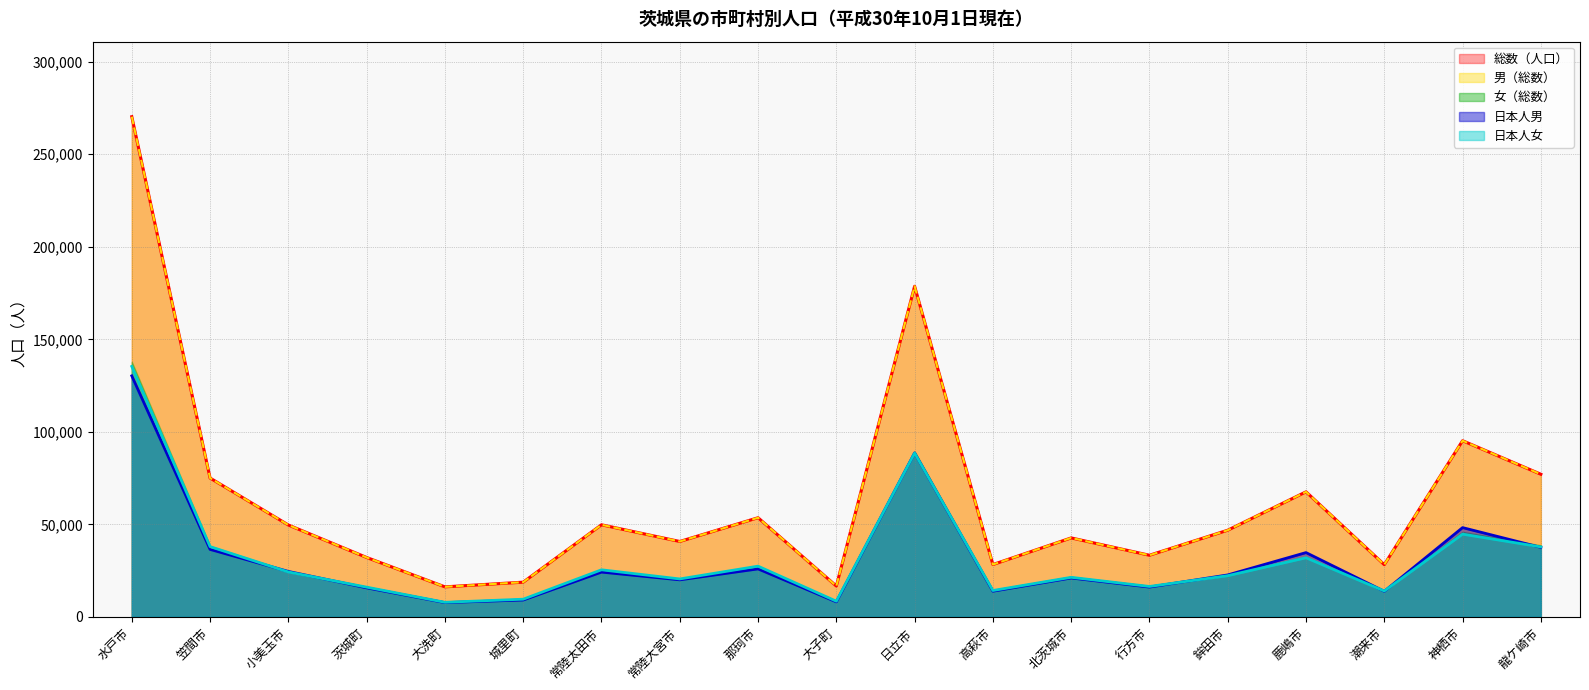

Which series has the widest spread of values?

総数（人口）